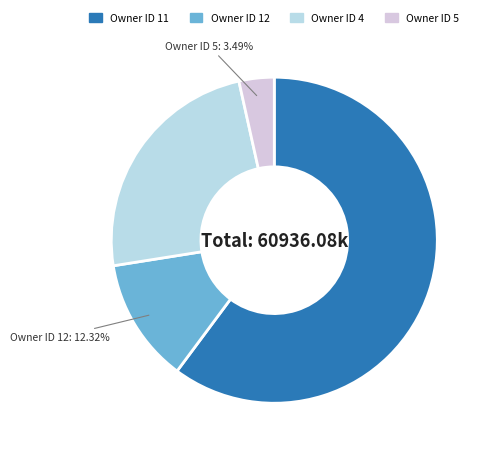

How many slices are in this pie chart?

4